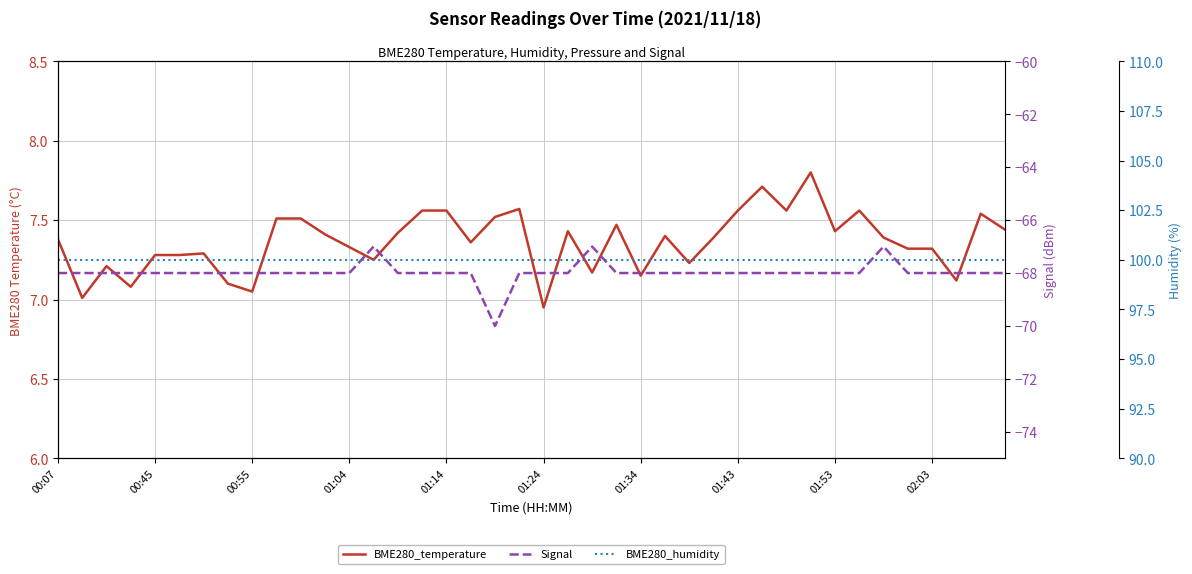

Where does the BME280_temperature series first go above 7?

00:07